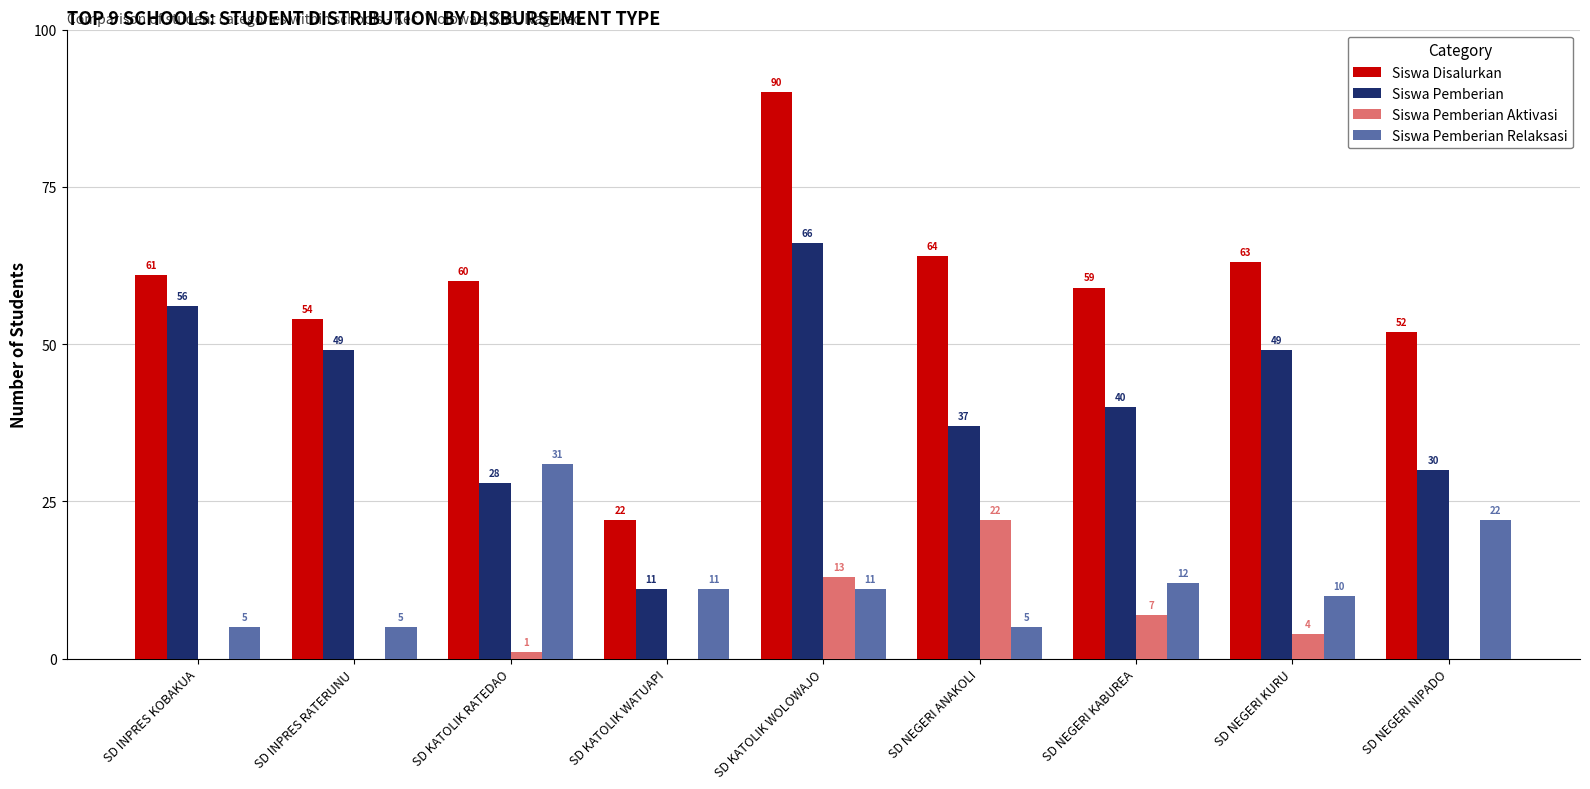

What is the sum of the Siswa Disalurkan values at SD NEGERI KURU and SD NEGERI ANAKOLI?

127